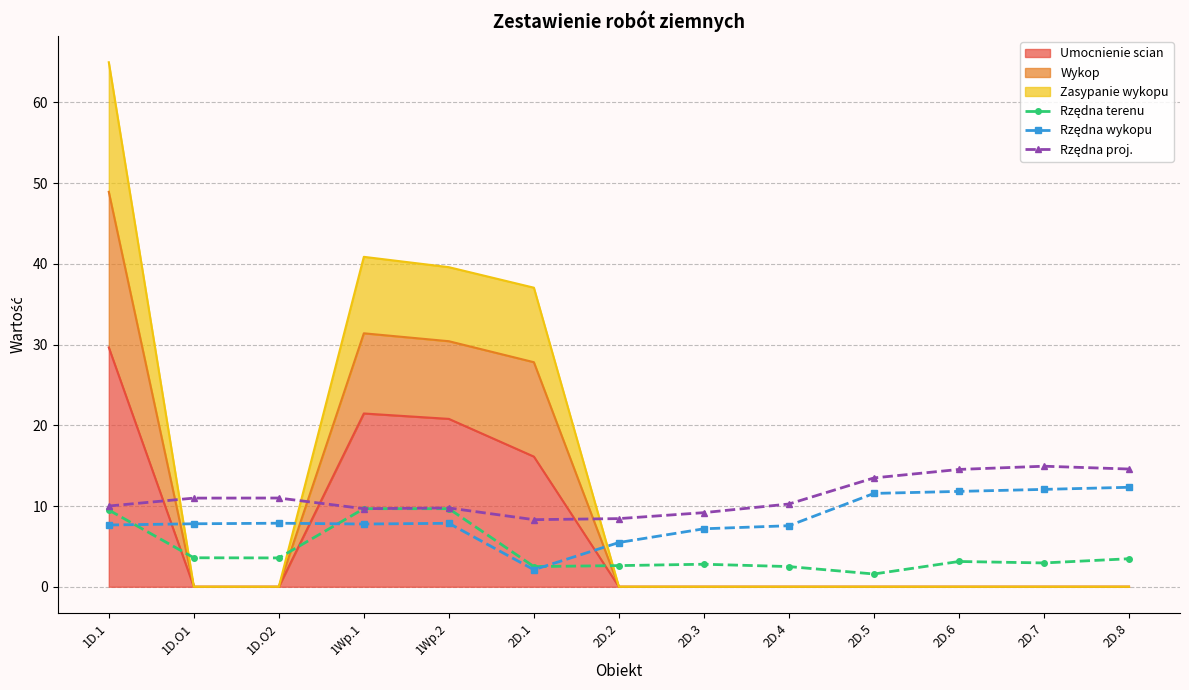

What is the sum of the Rzędna proj. values at 1D.O1 and 2D.5?

24.5